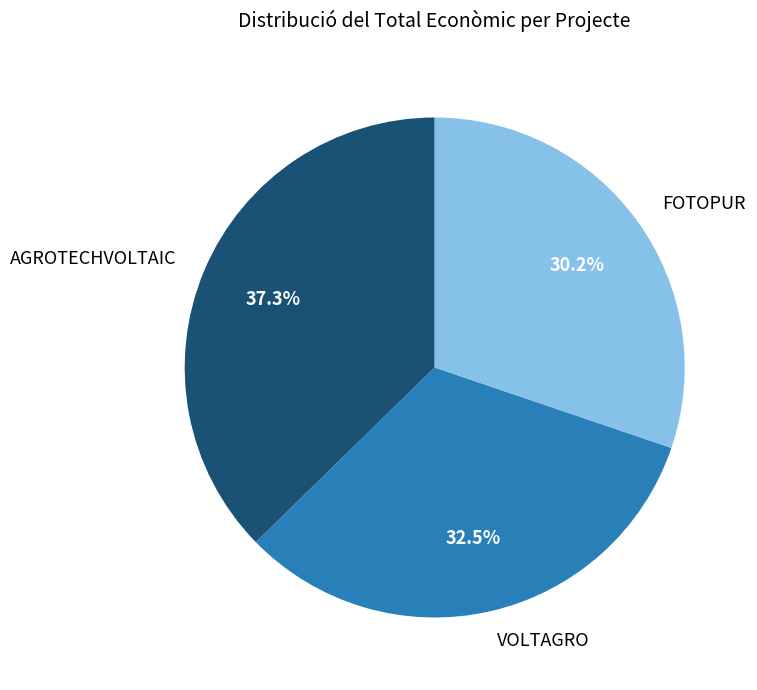

Count the number of slices in the pie.

3